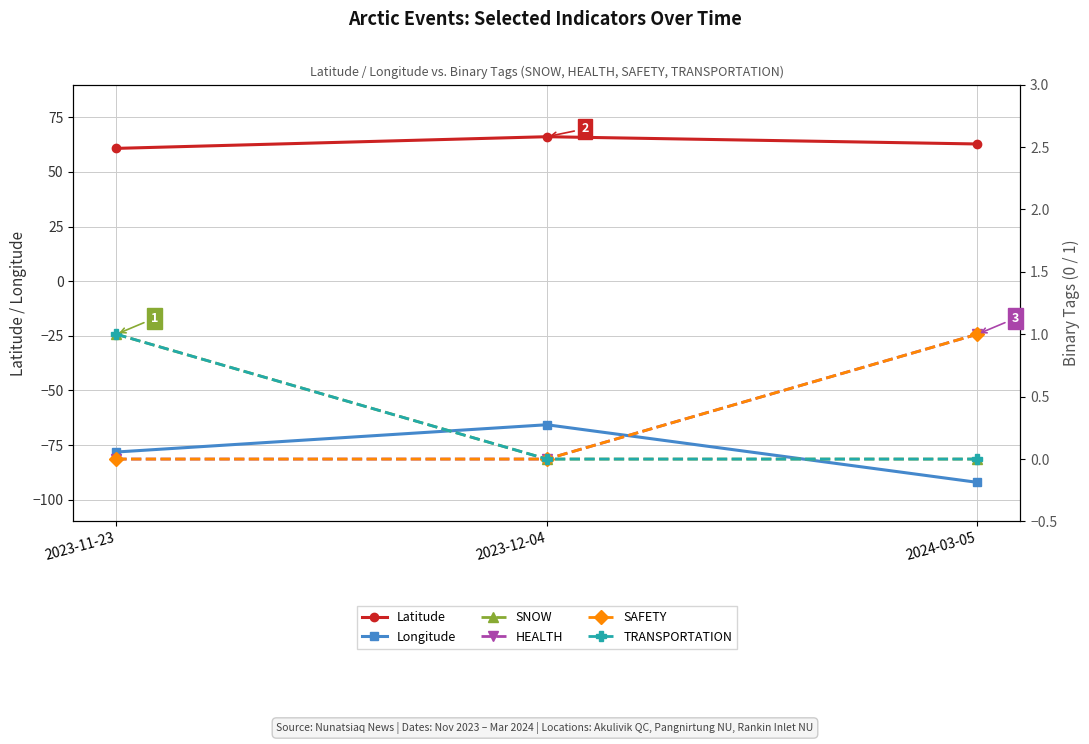

What is the average value of the SAFETY series?

0.3